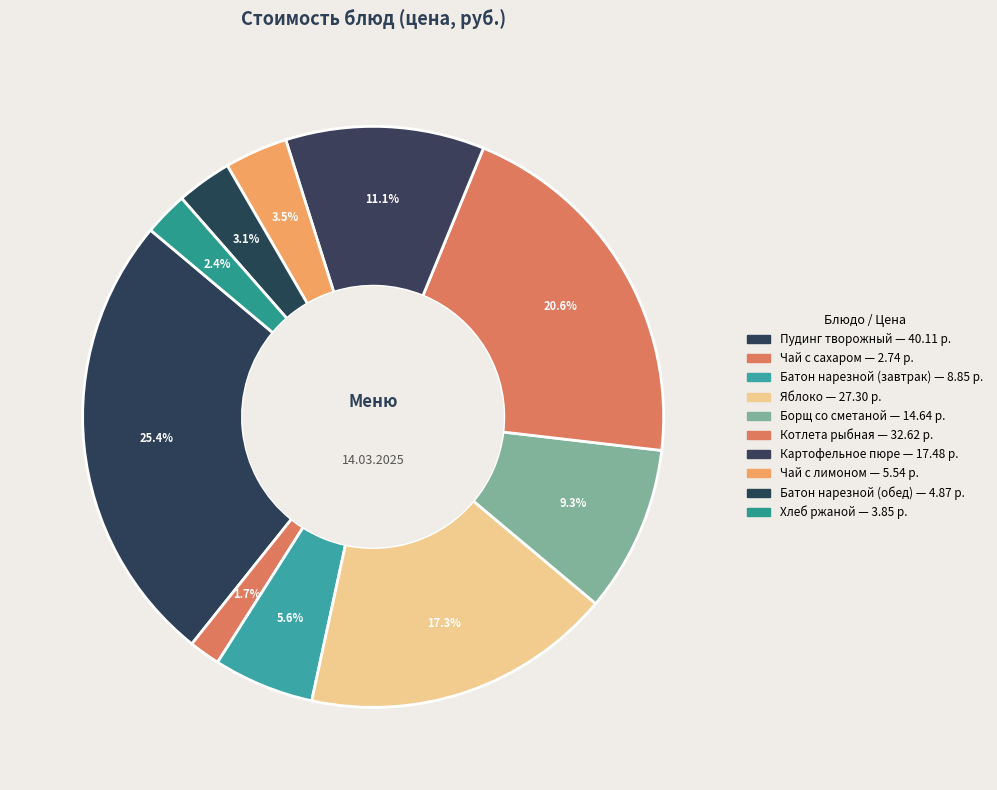

How many segments does this pie chart have?

10